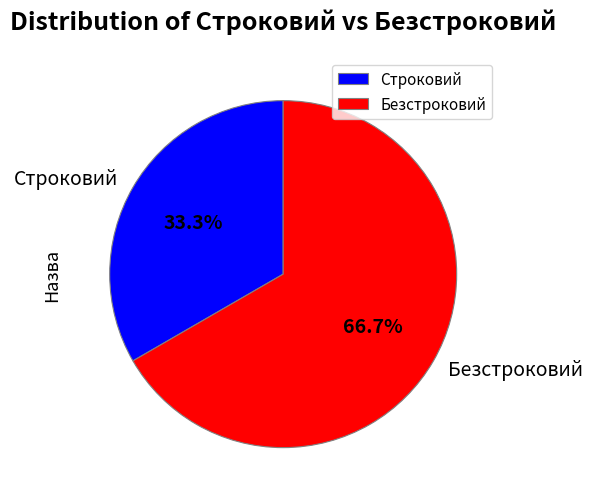

Is Безстроковий the majority of the pie?

Yes